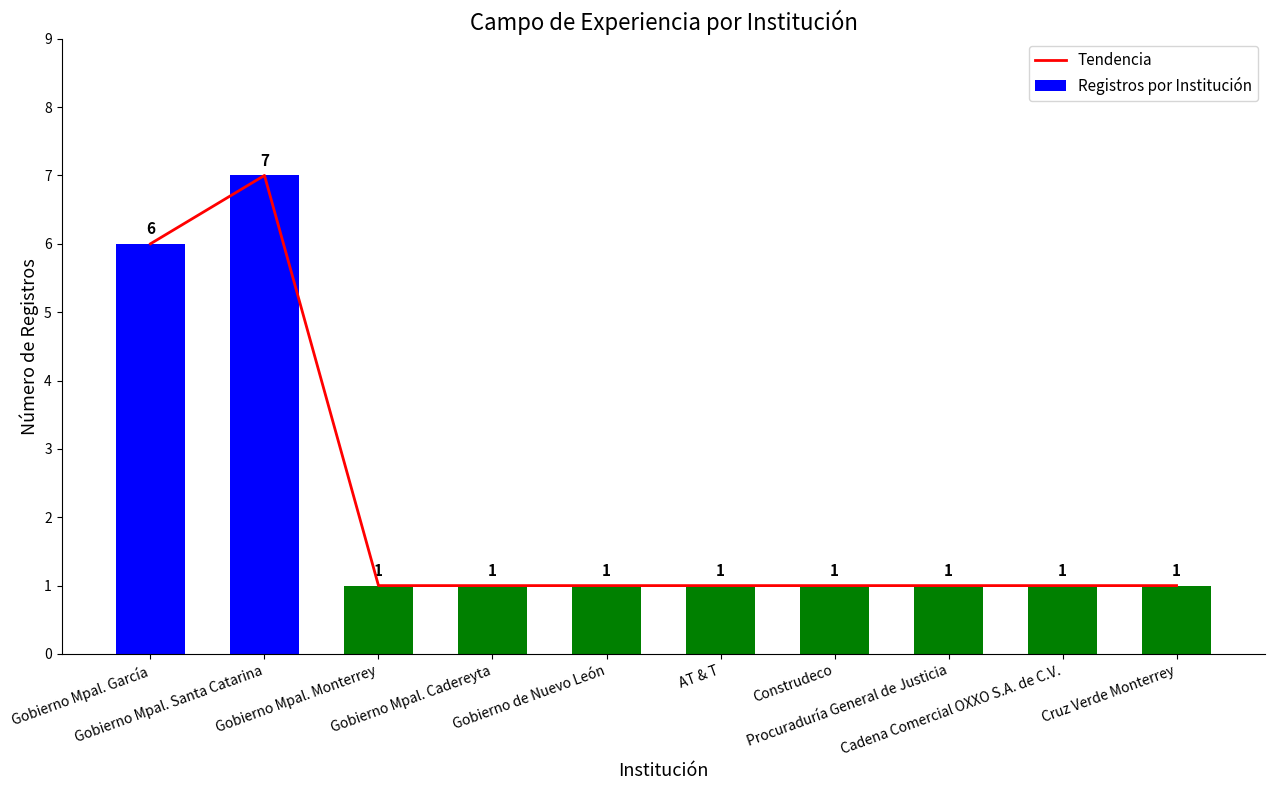

Which category has the lowest value across all series?

Gobierno Mpal. Monterrey